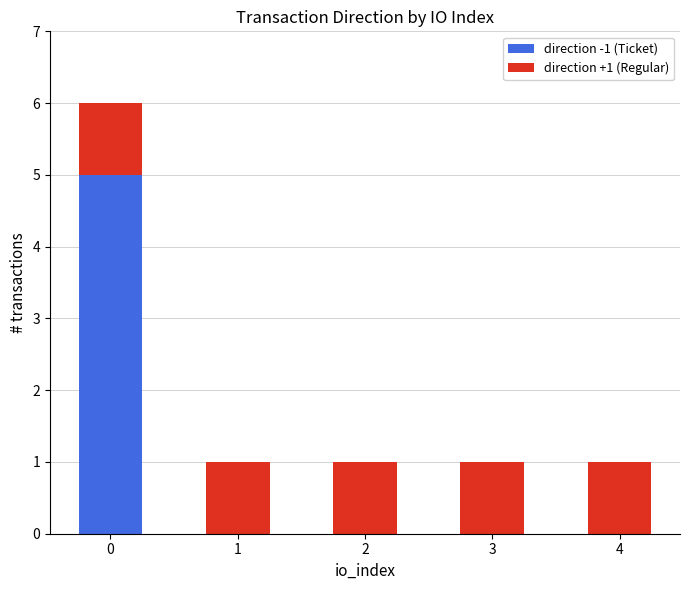

True or false: direction -1 (Ticket) has a value of -3 at 4.

False